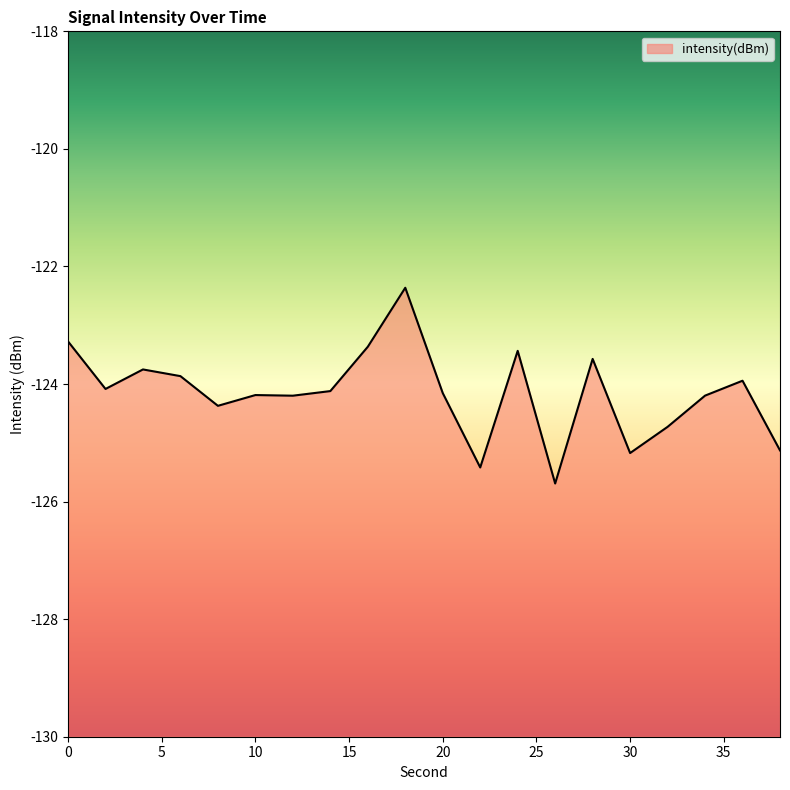

Reading right to left, extract all data points from this chart.

-125.1	-123.9	-124.2	-124.7	-125.2	-123.6	-125.7	-123.4	-125.4	-124.2	-122.4	-123.4	-124.1	-124.2	-124.2	-124.4	-123.9	-123.8	-124.1	-123.3